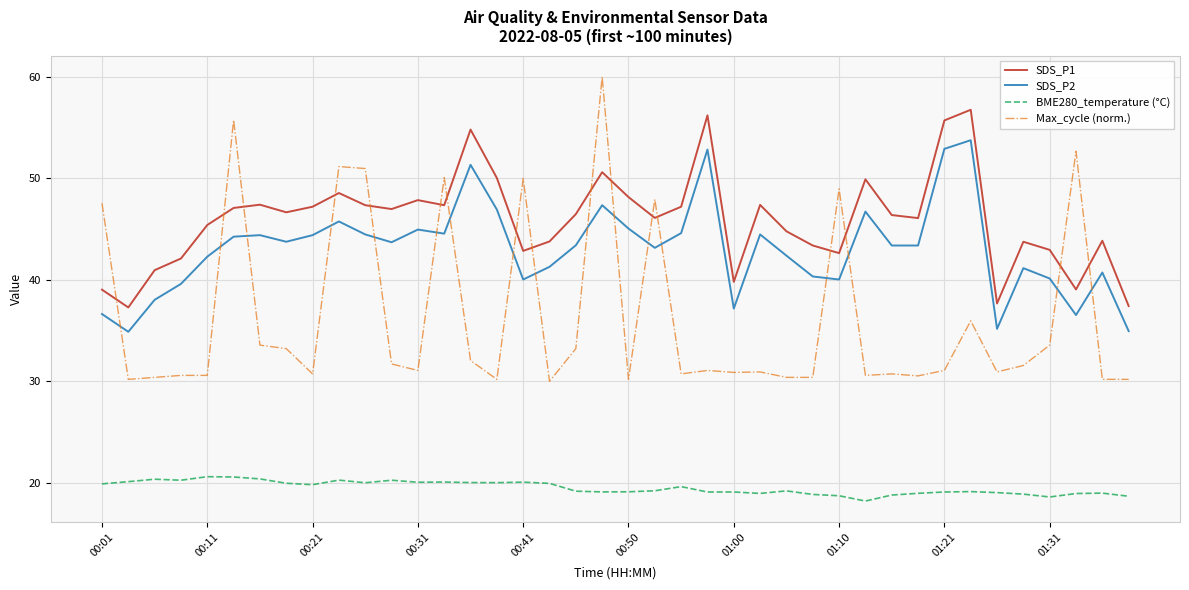

True or false: BME280_temperature (°C) and SDS_P2 intersect in this chart.

False